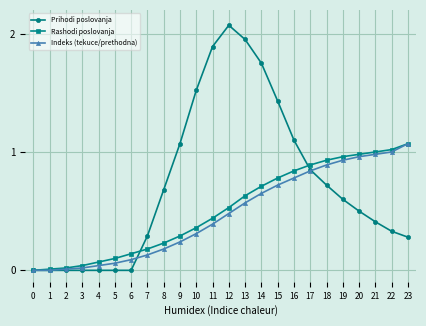

True or false: Prihodi poslovanja has a value of 0.3 at 20.

False